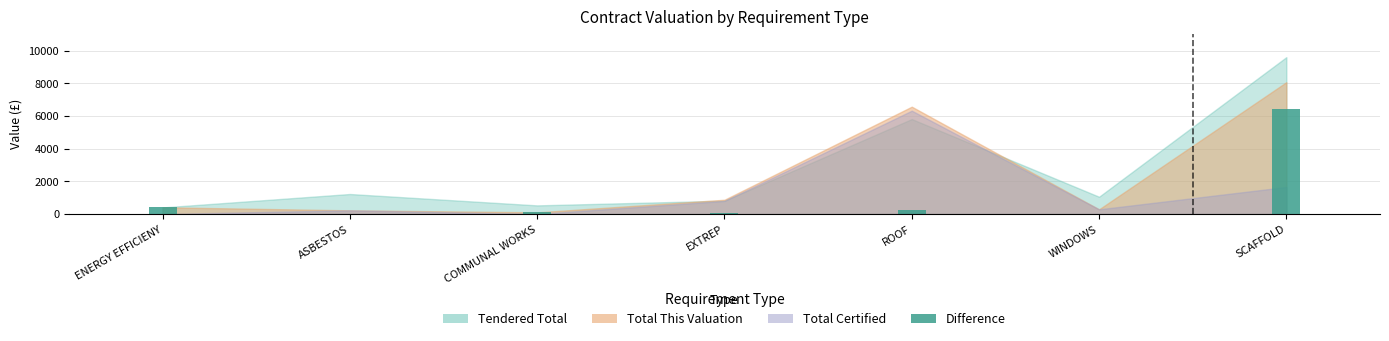

The value at WINDOWS is 0.0. True or false?

True